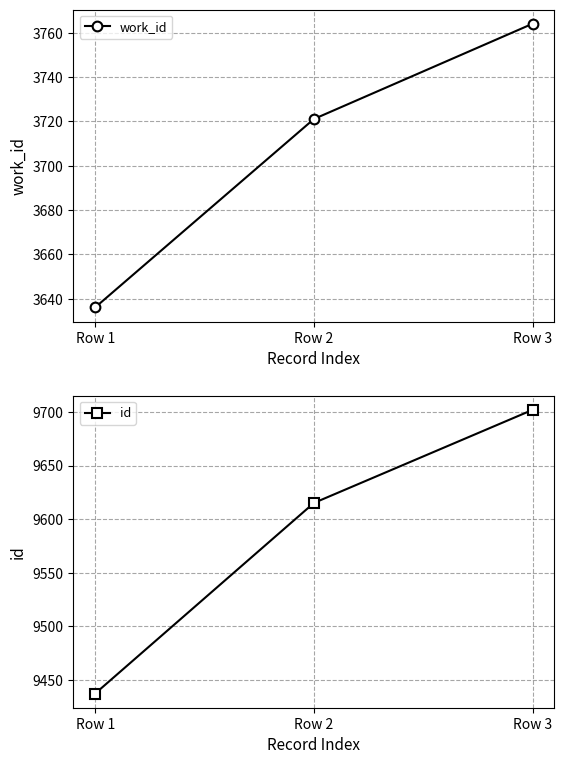

Reading left to right, transcribe all the data shown in this chart.

work_id: Row 1=3636	Row 2=3721	Row 3=3764
id: Row 1=9437	Row 2=9615	Row 3=9702